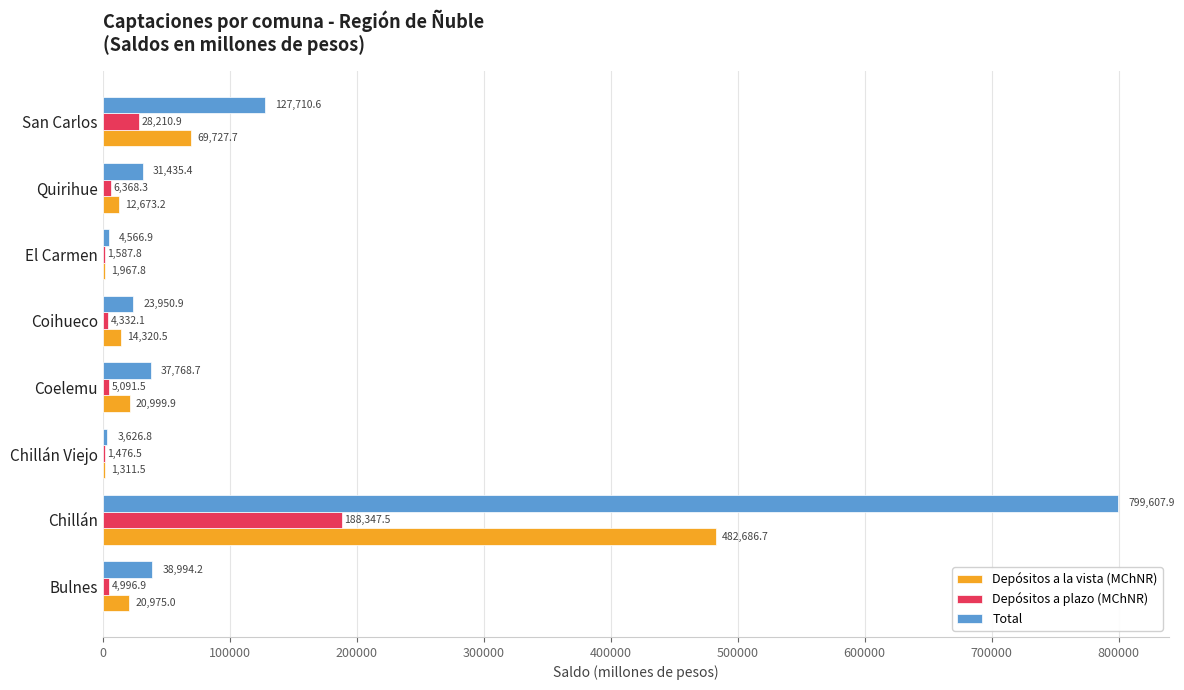

How many data points in Depósitos a plazo (MChNR) are above 5091?

4